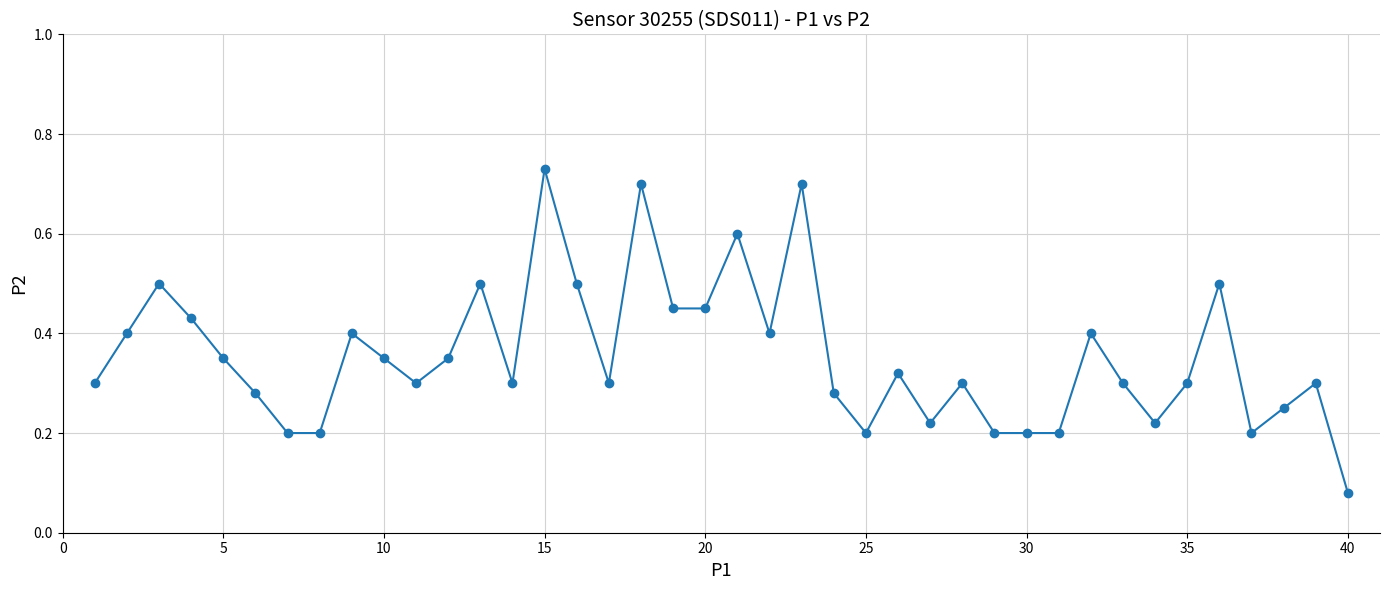

True or false: the data has more than 0 interior local peaks.

True